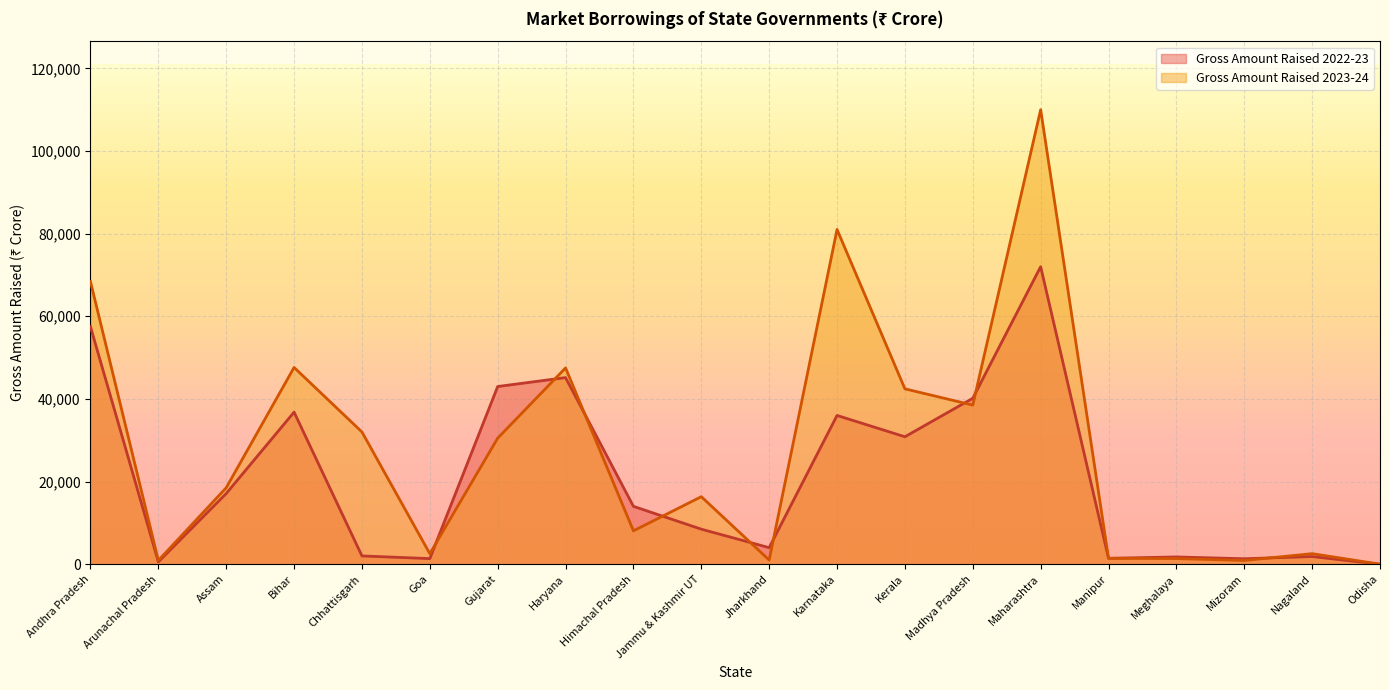

Where is the first local minimum for Gross Amount Raised 2022-23?

Arunachal Pradesh